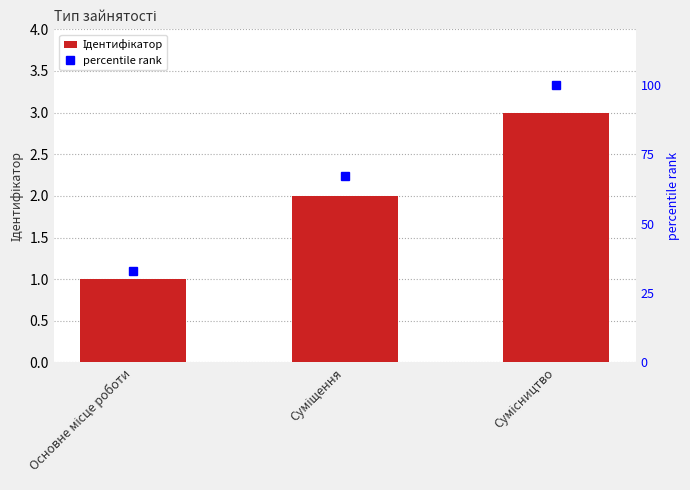

The percentile rank series shows 42 at Сумісництво. True or false?

False